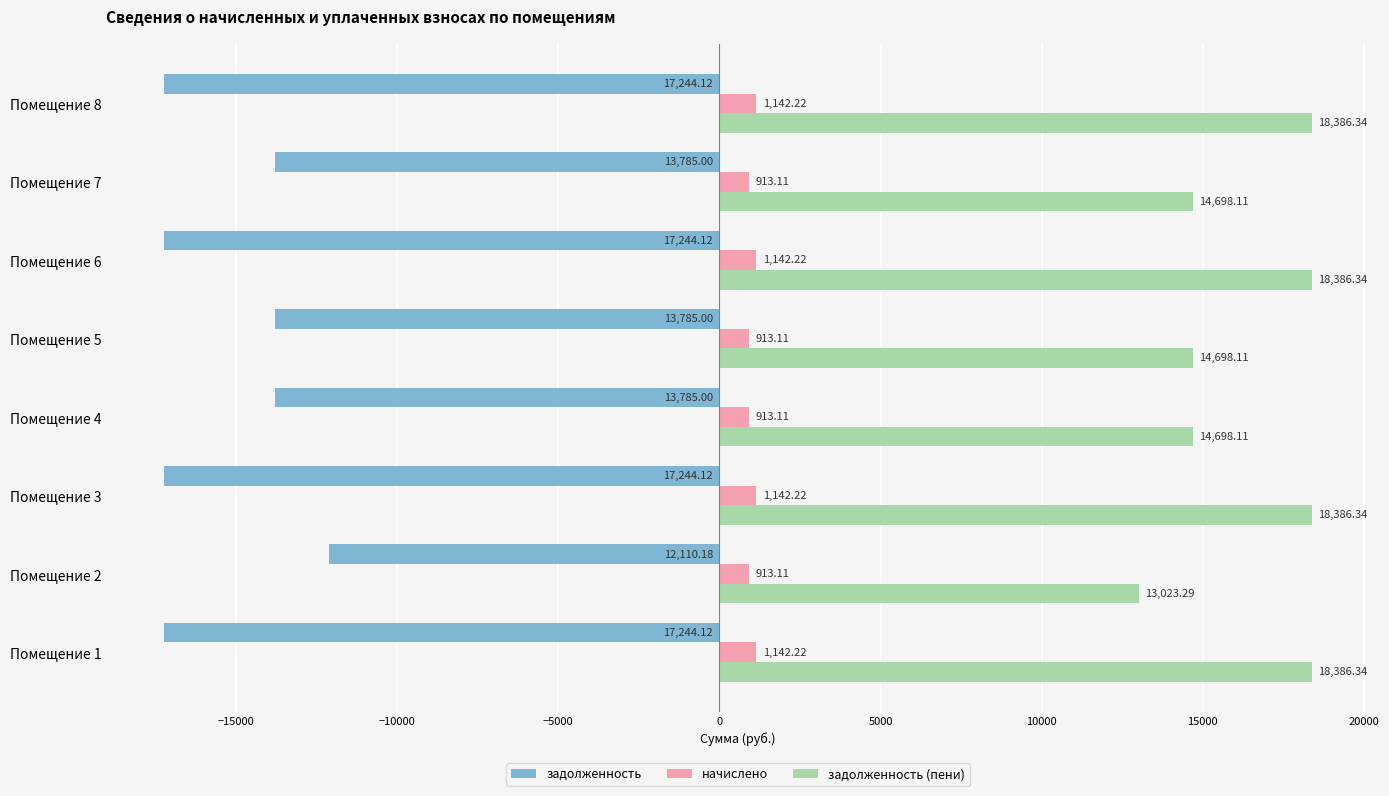

Rank the series by their average value, from lowest to highest.

задолженность, начислено, задолженность (пени)